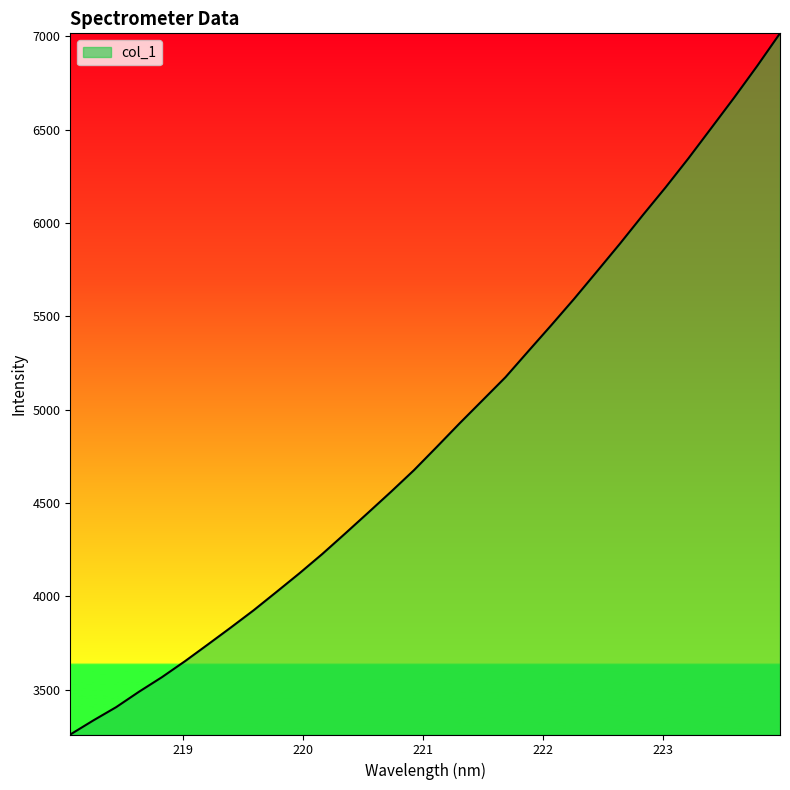

What is the difference between the maximum and minimum values?

3755.8